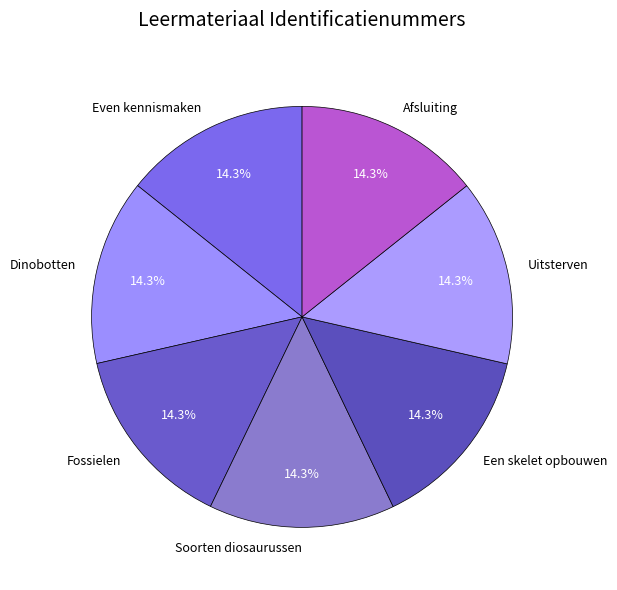

What is the ratio of the value at Dinobotten to the value at Even kennismaken?

1.0